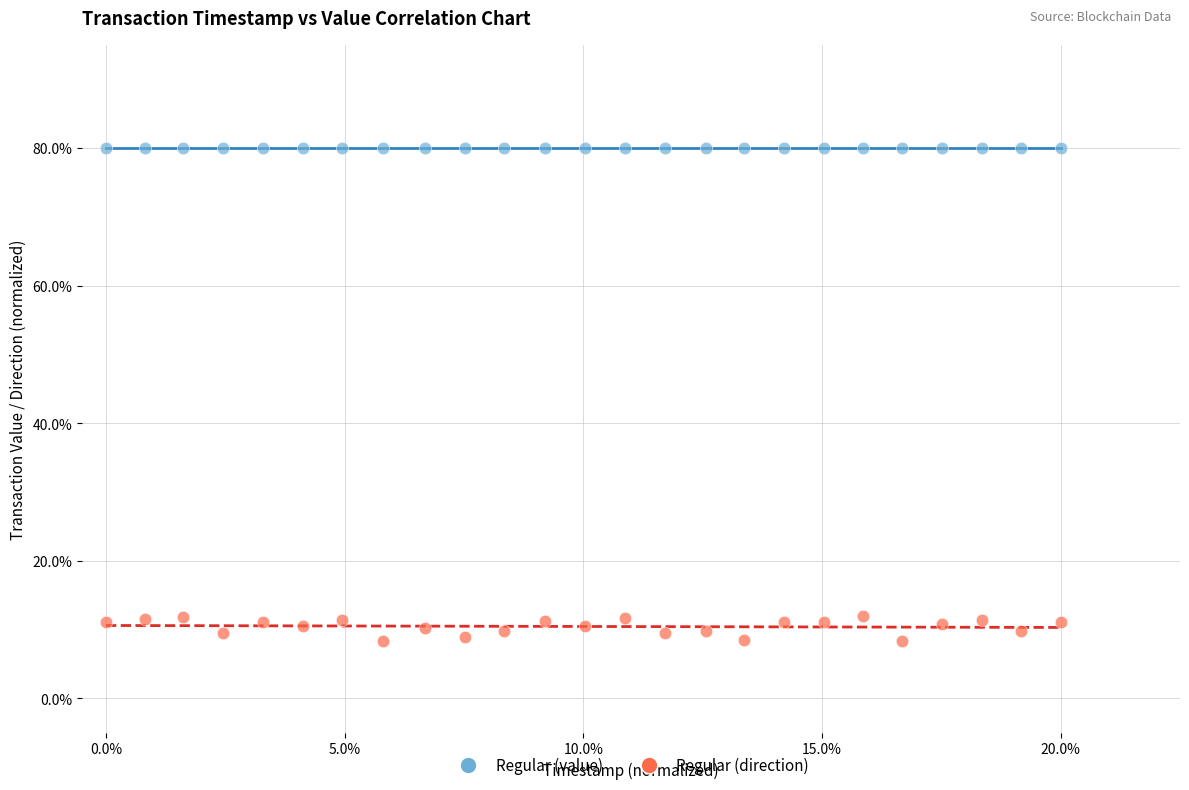

Which series contains the lowest Y value?

Regular (direction)